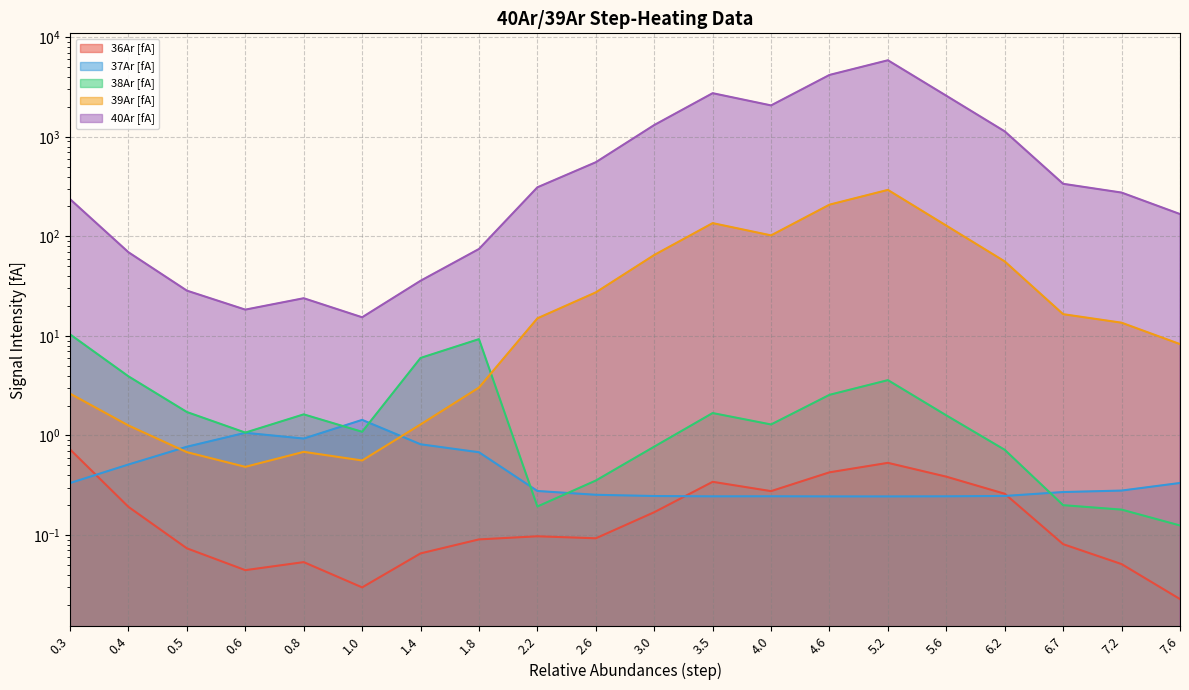

What is the label of the 14th point from the left?

4.6